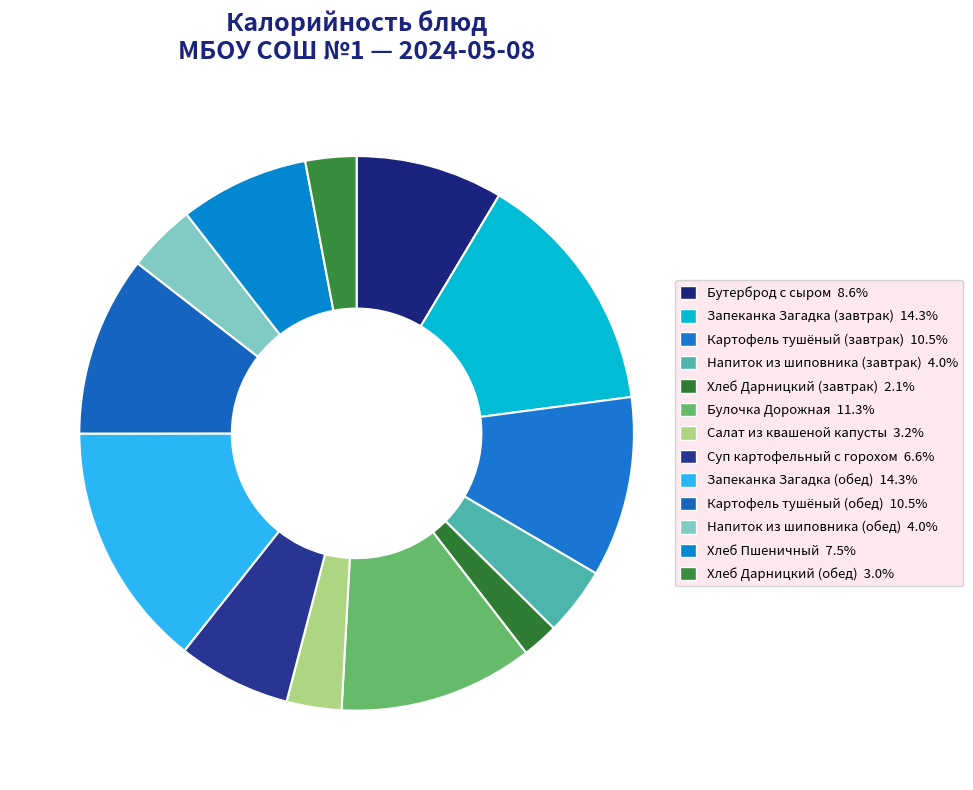

To the nearest percent, what is the combined percentage of Запеканка Загадка (завтрак) and Хлеб Дарницкий (обед)?

17%